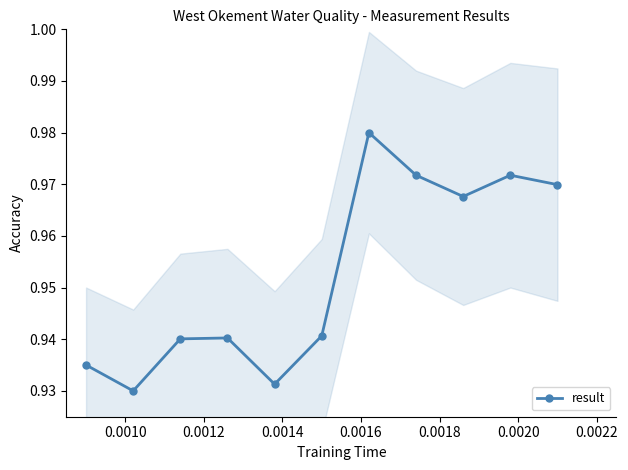

How many interior local valleys does the result series have?

3